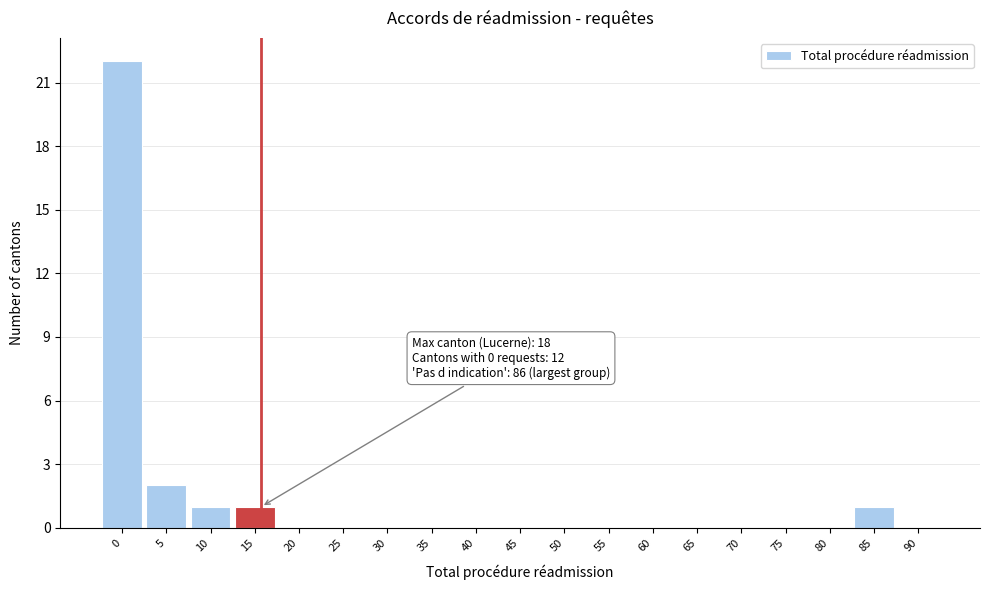

Reading left to right, what are all the values shown in this chart?

0=22	5=2	10=1	15=1	20=0	25=0	30=0	35=0	40=0	45=0	50=0	55=0	60=0	65=0	70=0	75=0	80=0	85=1	90=0